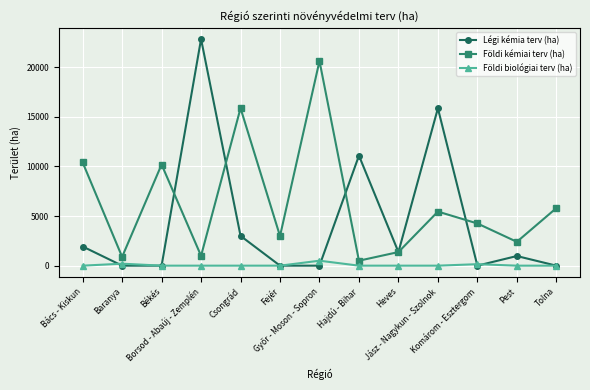

Which series has the widest spread of values?

Légi kémia terv (ha)